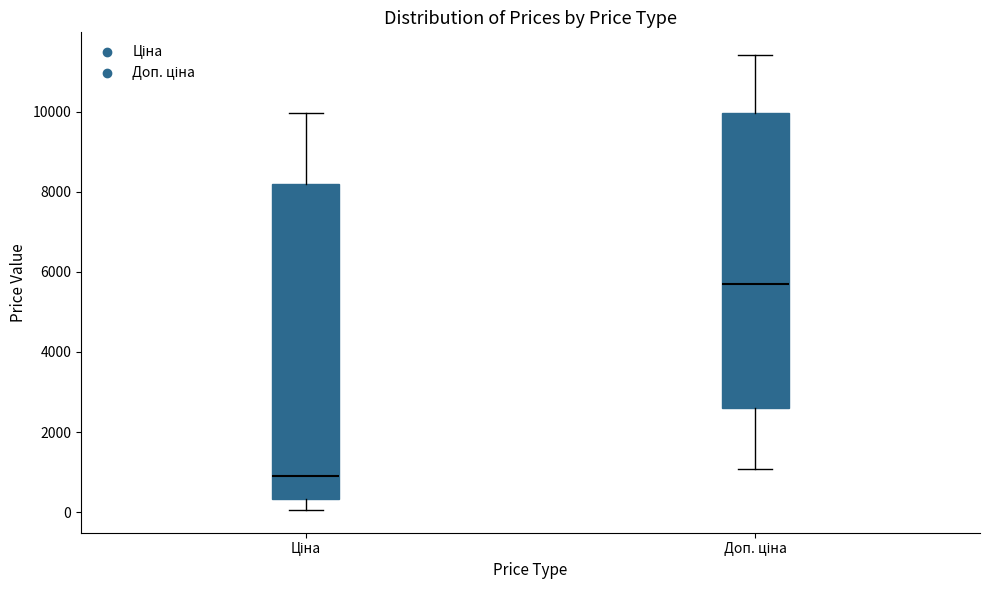

Which box's median line is the lowest?

Ціна